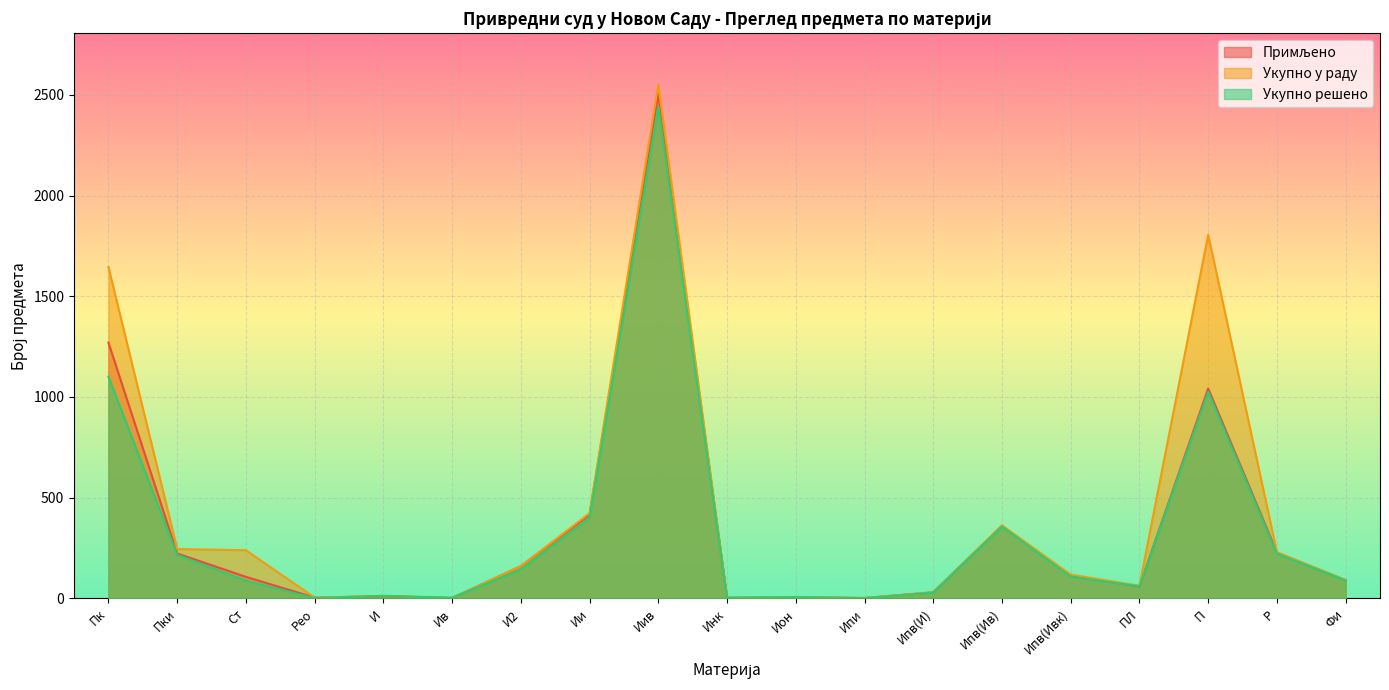

Which category has the highest value in the Примљено series?

Иив